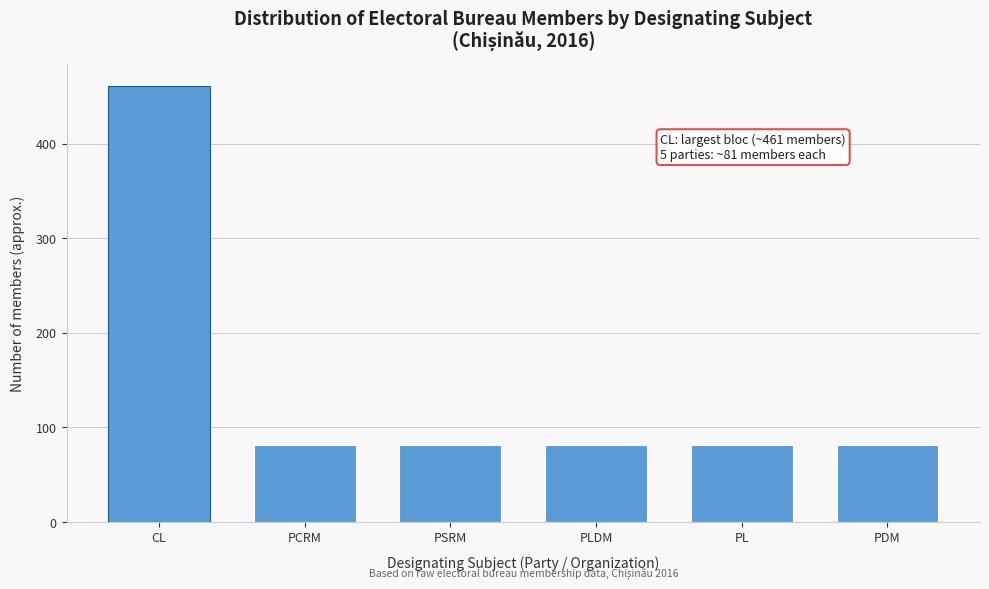

Reading left to right, extract all data points from this chart.

CL=461	PCRM=81	PSRM=81	PLDM=81	PL=81	PDM=81